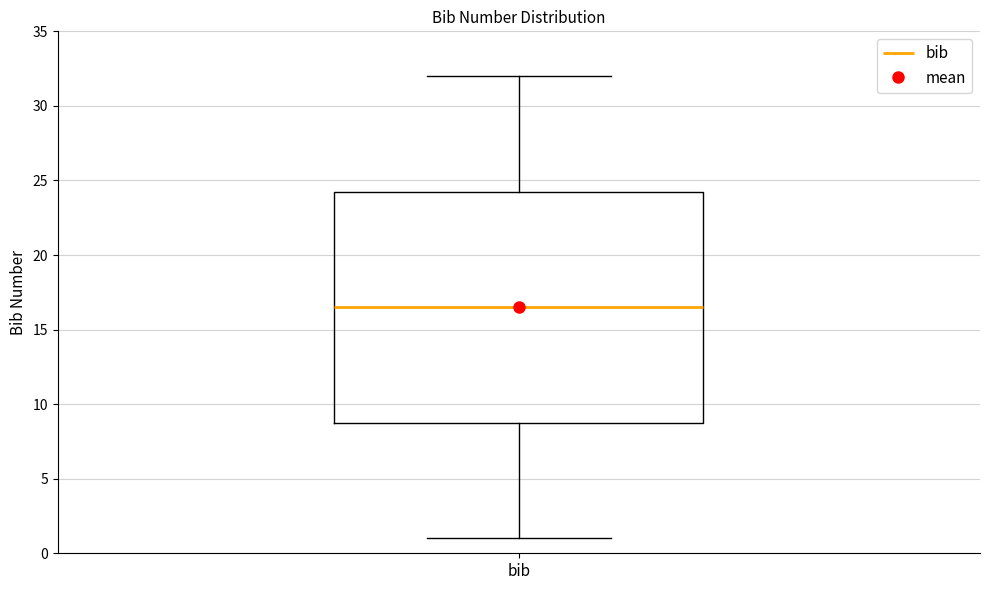

Transcribe this box plot: give where the median line is, the range the box spans, and where the two whiskers end, as read against the y-axis. The values are not printed on the chart, so give them approximately, as read against the axis.

median 16.5, box 9.0 to 24.5, whiskers 1.0 to 32.0